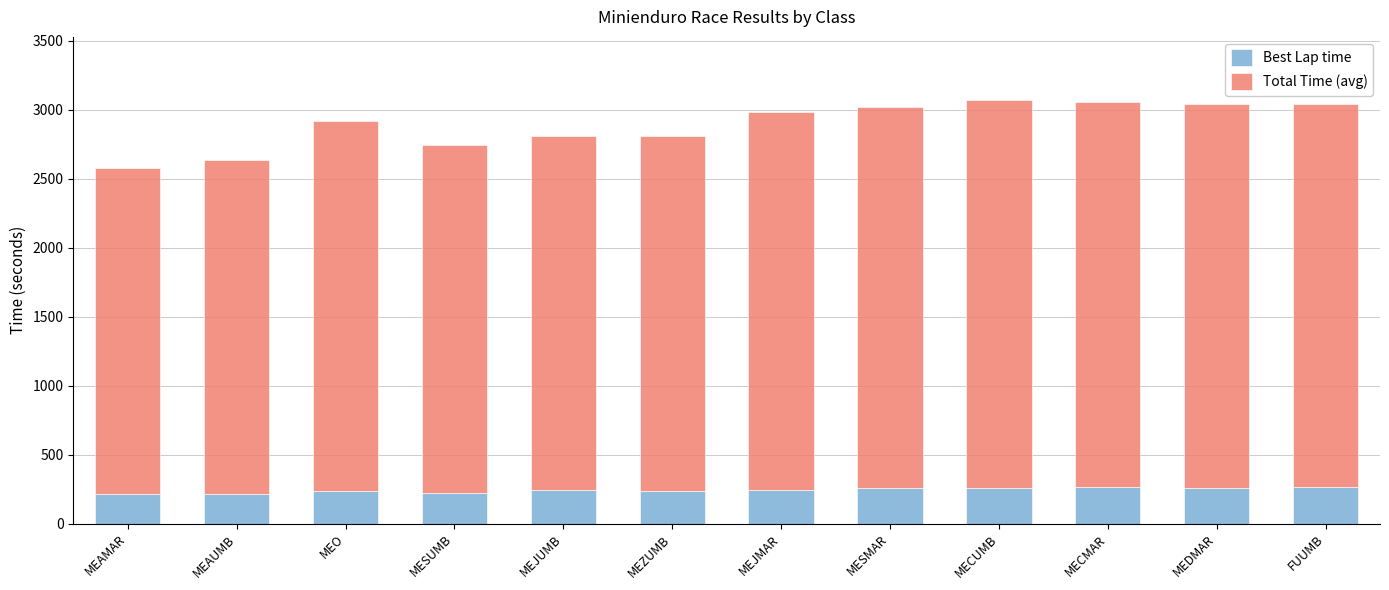

What is the lowest value of the Best Lap time series?

214.7